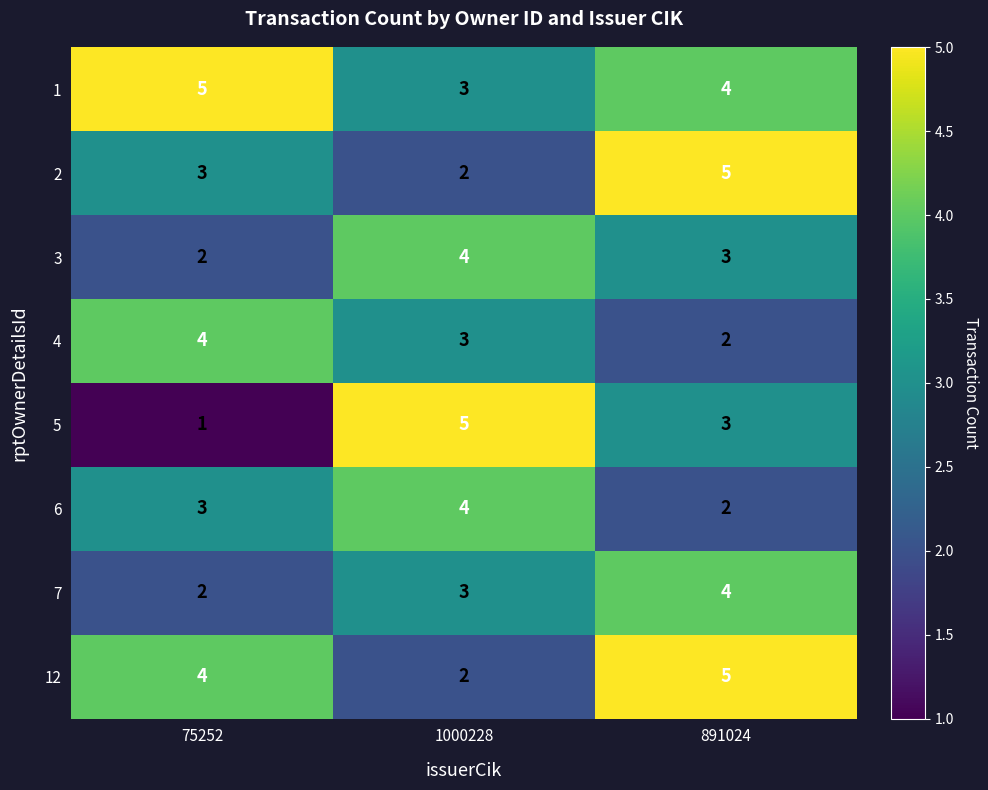

What is the sum of the 3 values at 1000228 and 75252?

6